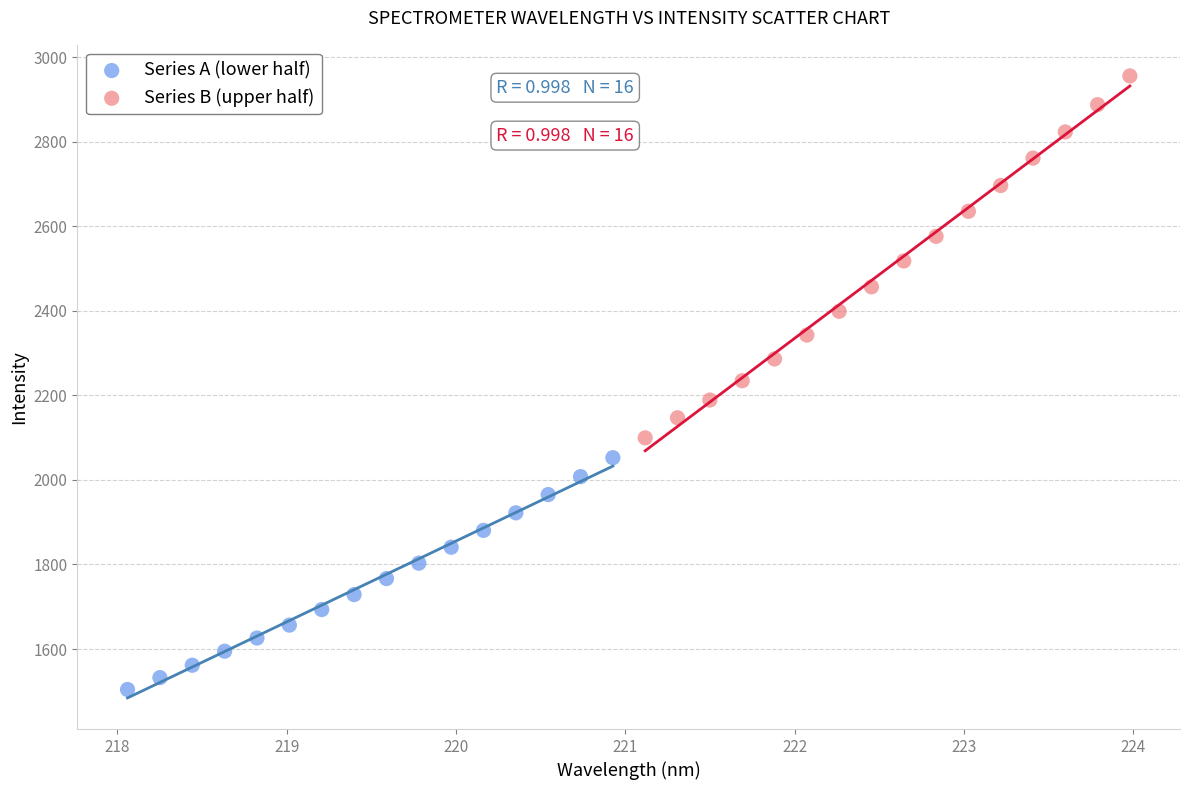

Which series contains the lowest Y value?

Series A (lower half)